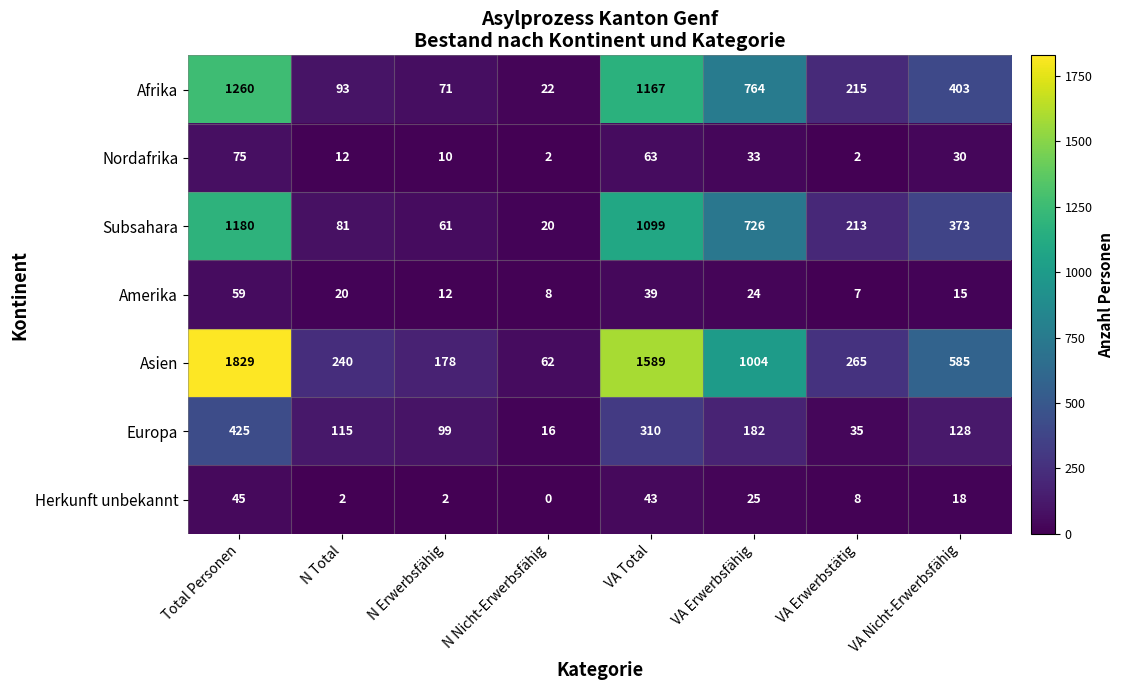

The Asien series shows 27 at N Nicht-Erwerbsfähig. True or false?

False